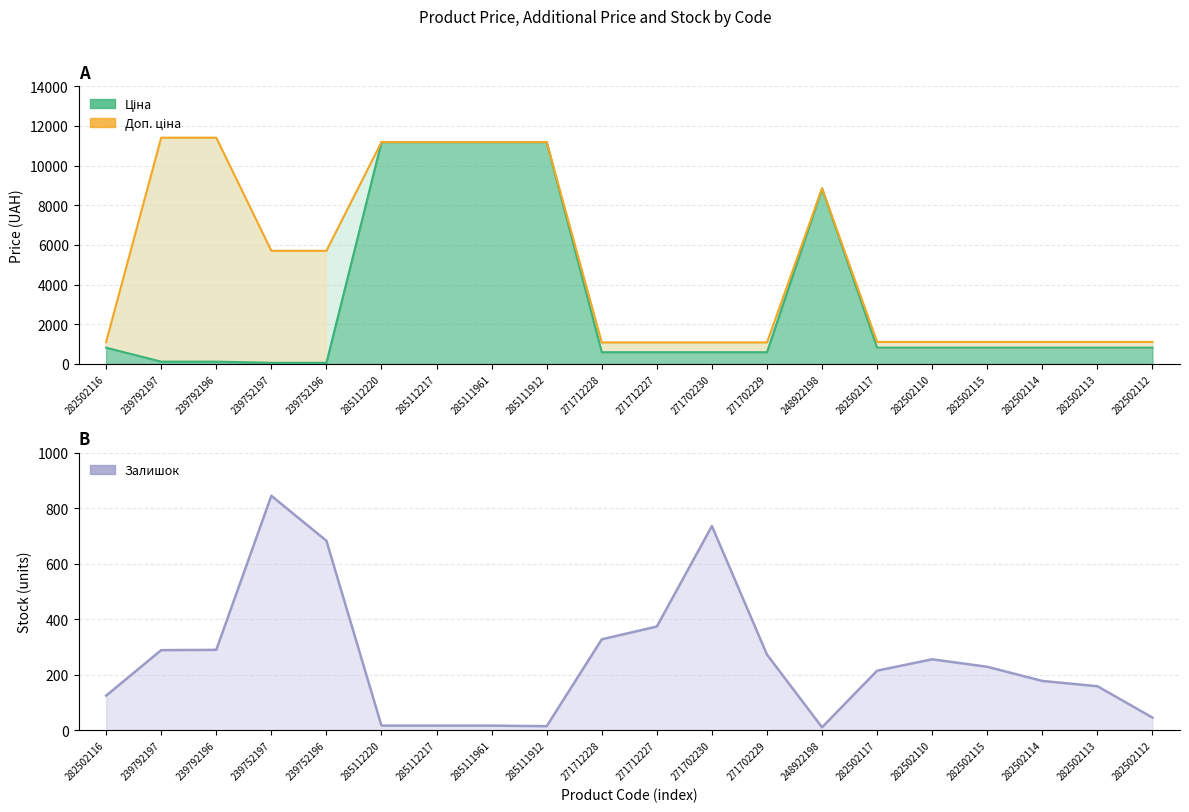

At which label is Доп. ціна closest to 6245?

239752197